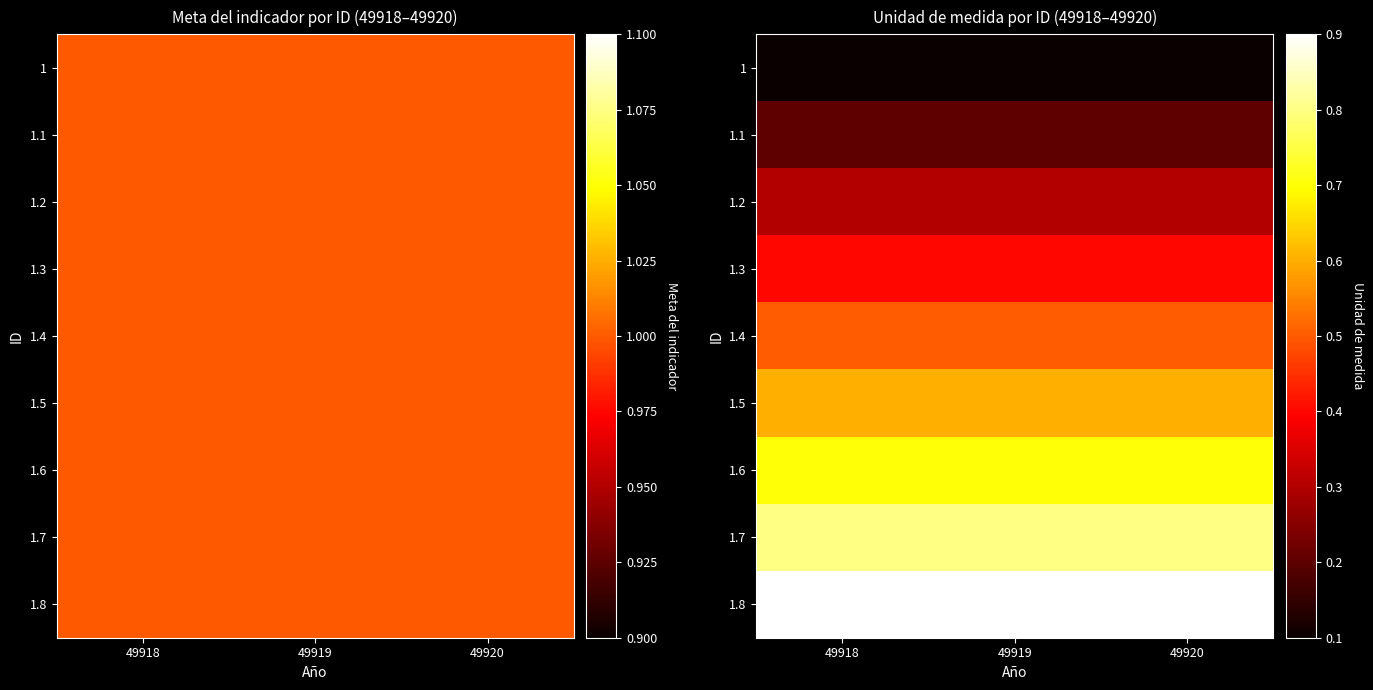

Is it true that 1 equals 0.1 at 49920?

True